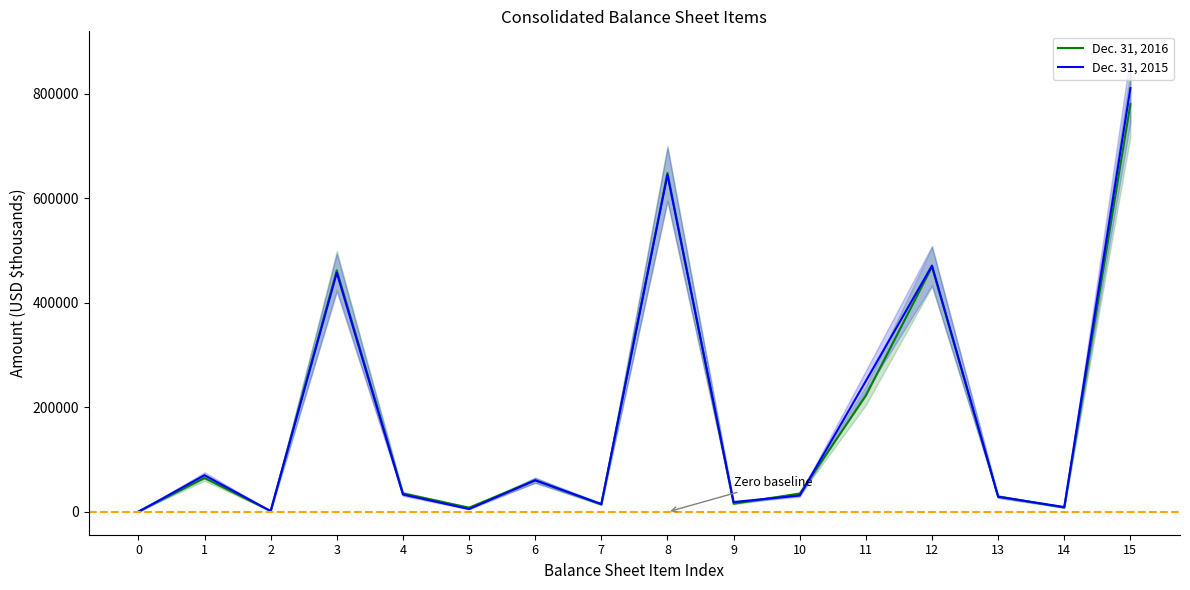

Is the value of Dec. 31, 2016 at 1 greater than the value of Dec. 31, 2015 at 3?

No